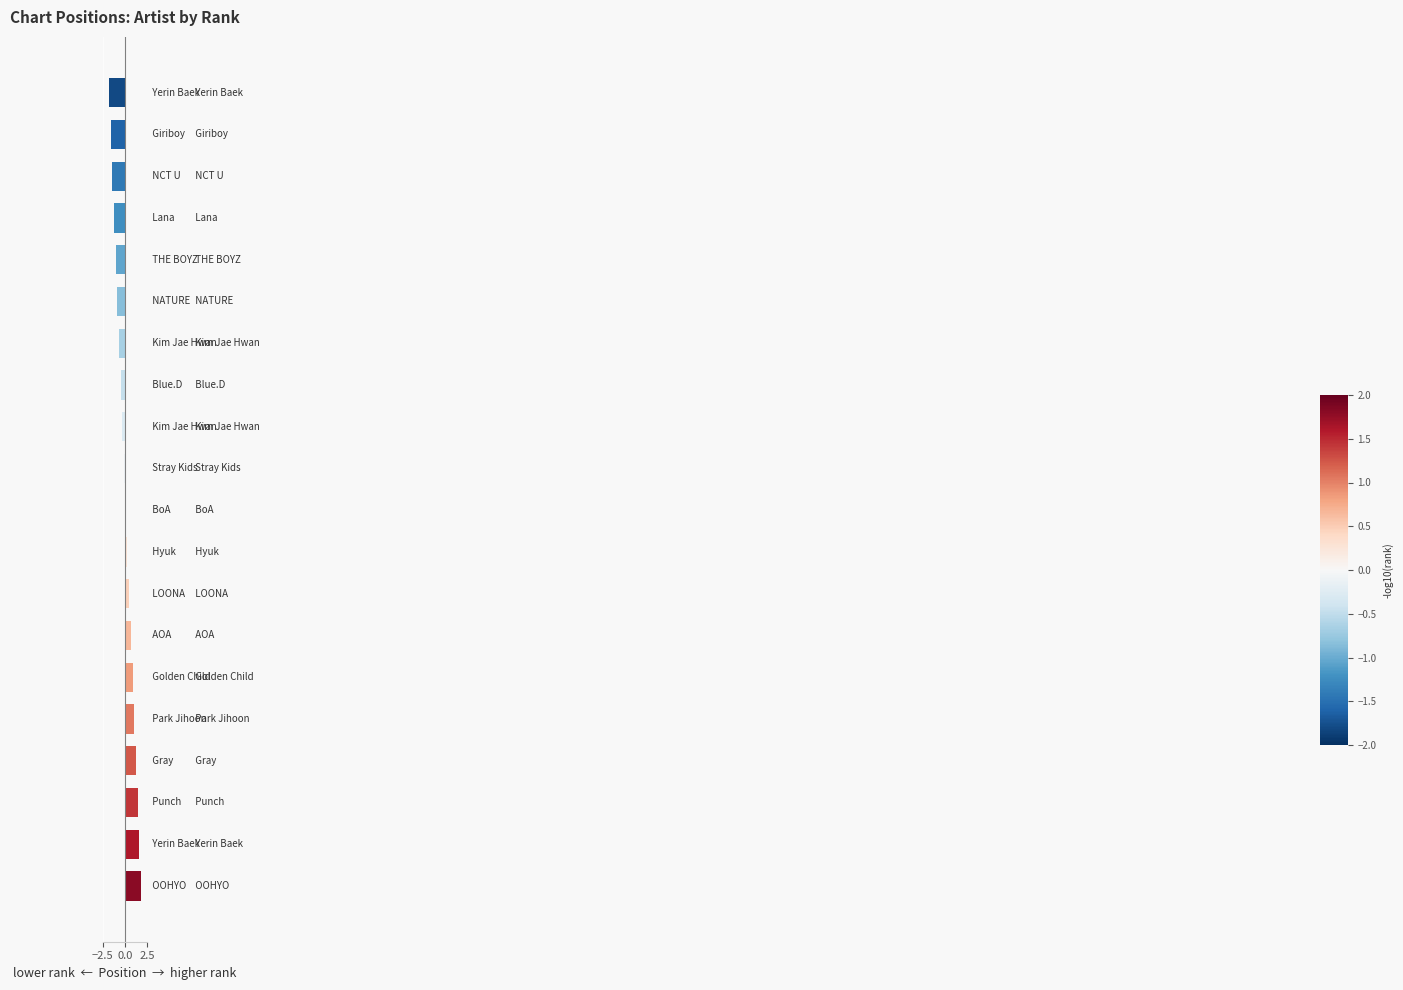

What is the smallest value displayed?

-1.8